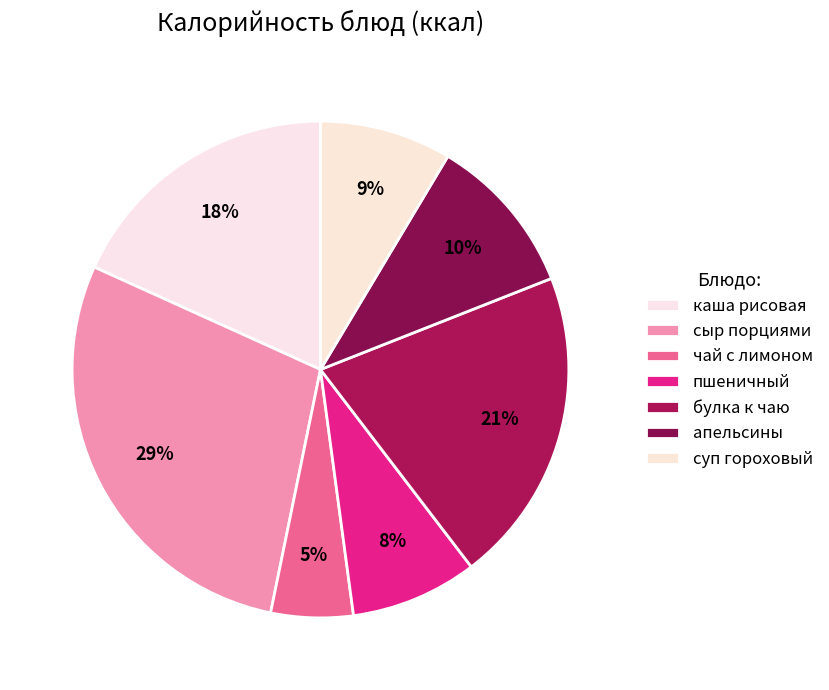

Does чай с лимоном represent more than half of the total?

No